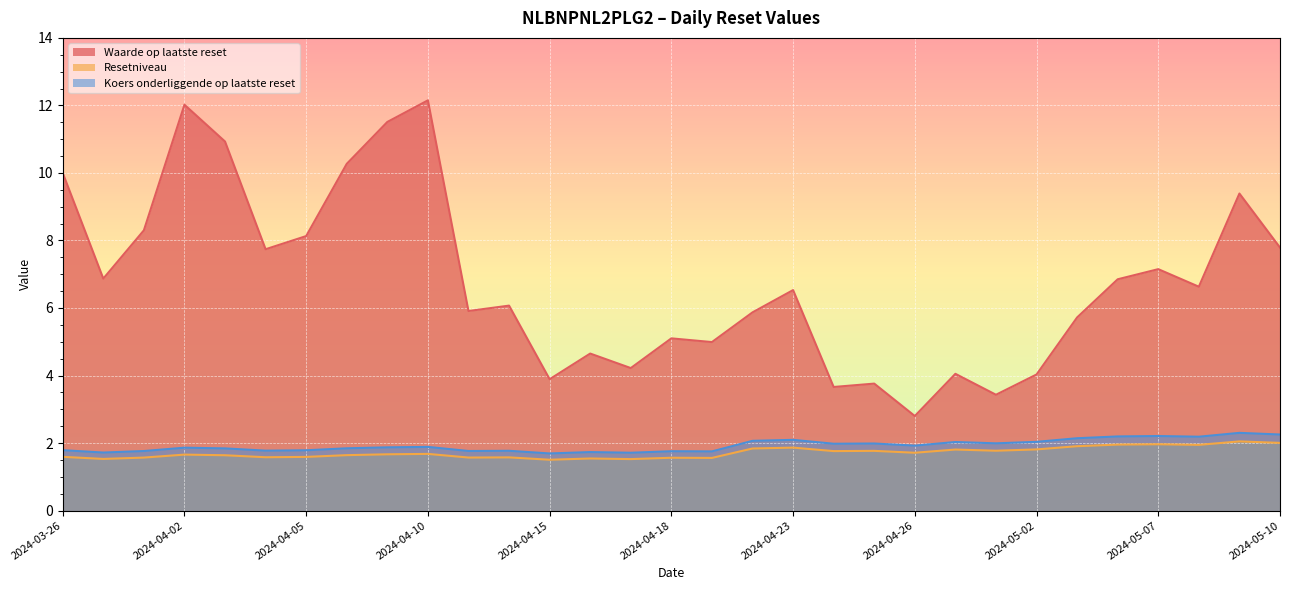

What is the sum of all Waarde op laatste reset values?

210.4